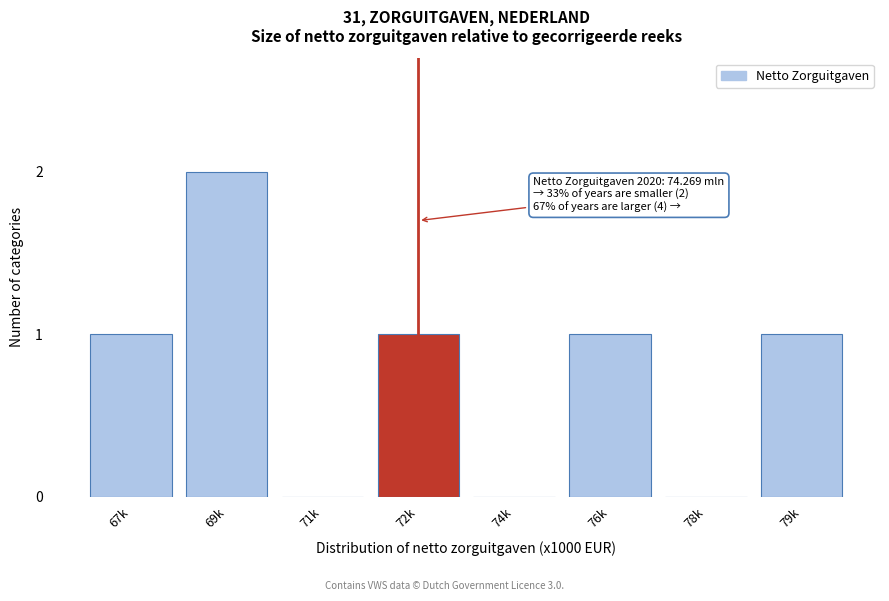

Reading left to right, transcribe all the data shown in this chart.

67k=1	69k=2	71k=0	72k=1	74k=0	76k=1	78k=0	79k=1